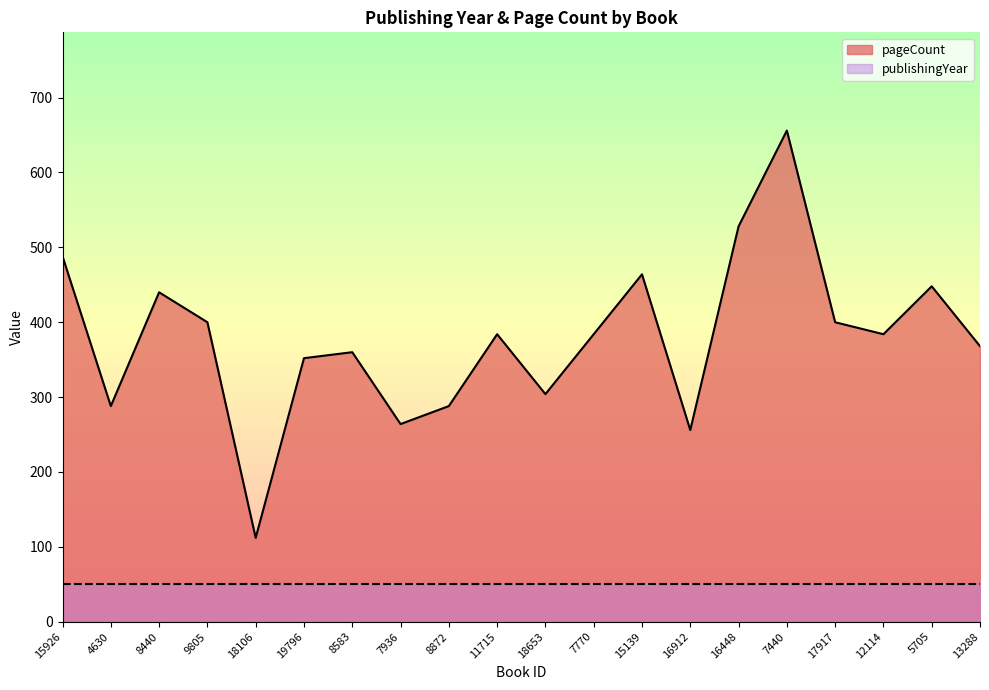

Reading left to right, what are all the values shown in this chart?

488	288	440	400	112	352	360	264	288	384	304	384	464	256	528	656	400	384	448	368